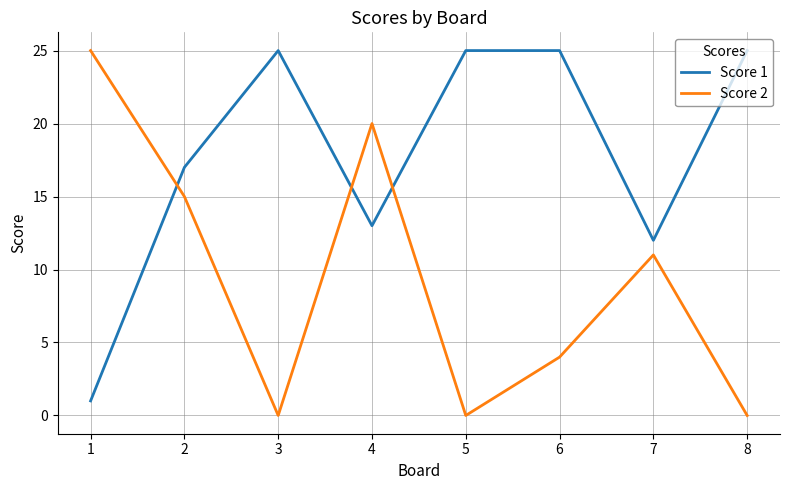

Which series has the largest total across all categories?

Score 1